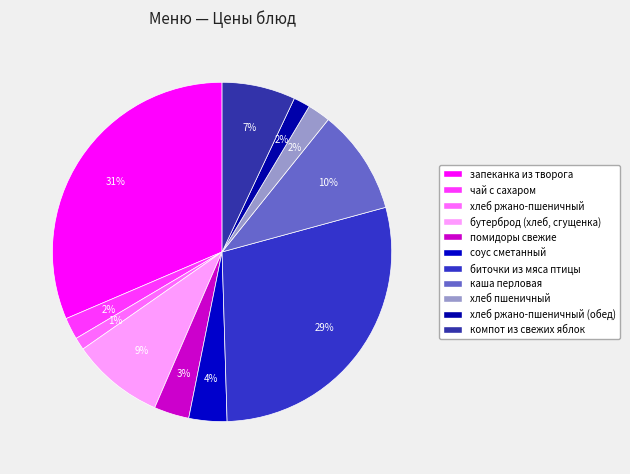

How many segments does this pie chart have?

11